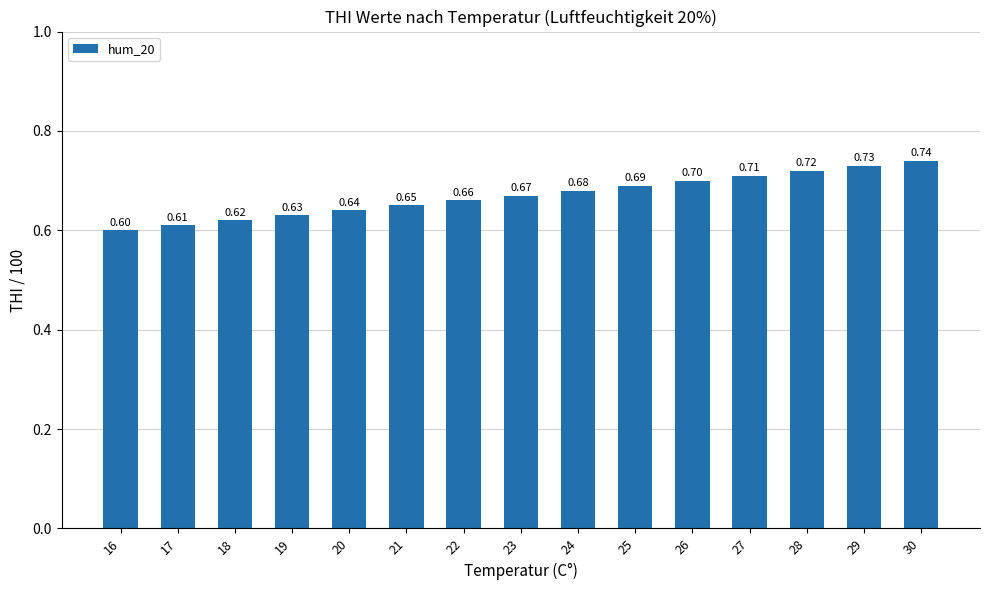

Count the values in the range 0 to 1.

15